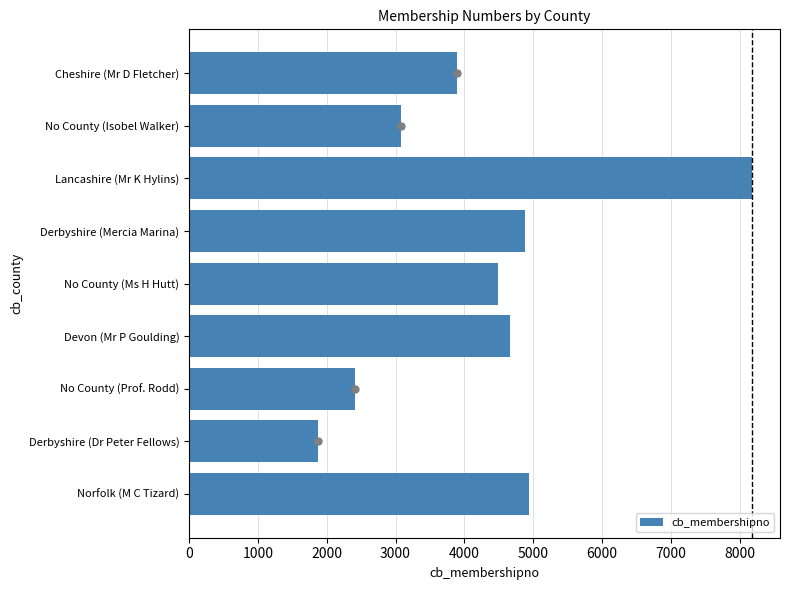

What is the difference between the second highest and minimum values?

3061